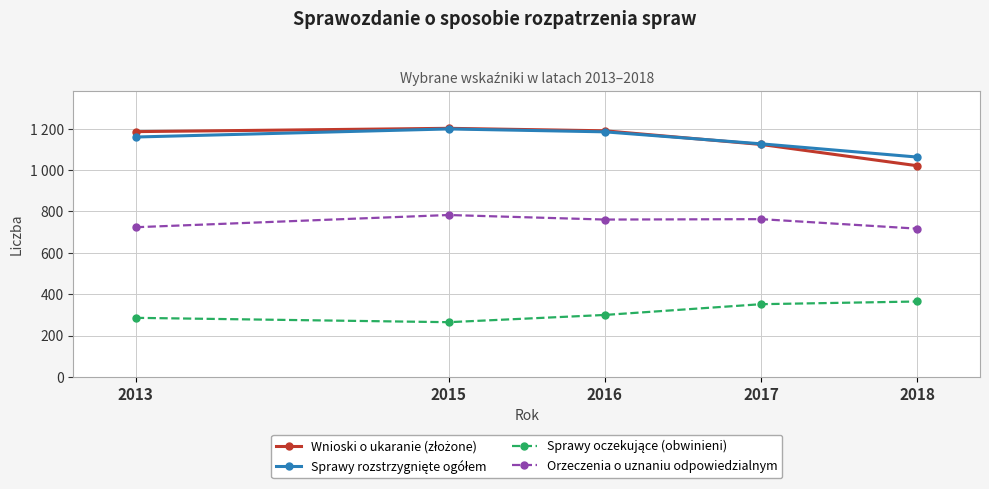

Between 2015 and 2016, which series saw the biggest shift?

Sprawy oczekujące (obwinieni)